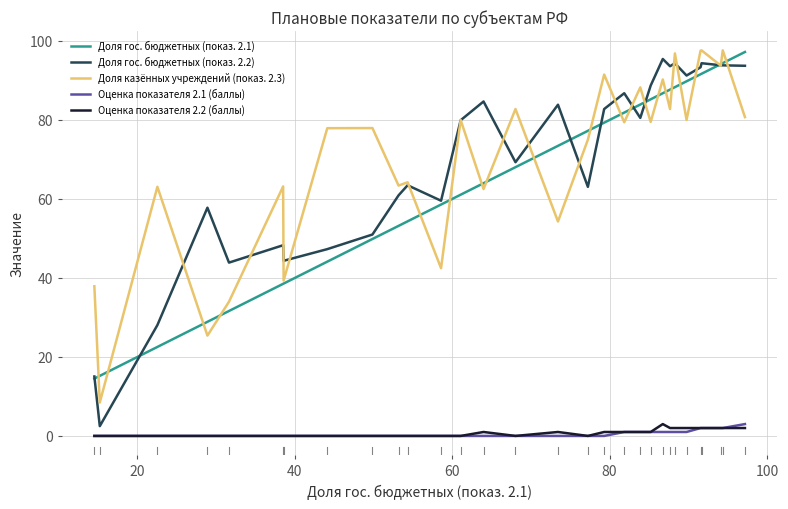

What is the maximum value for Доля гос. бюджетных (показ. 2.1)?

97.2